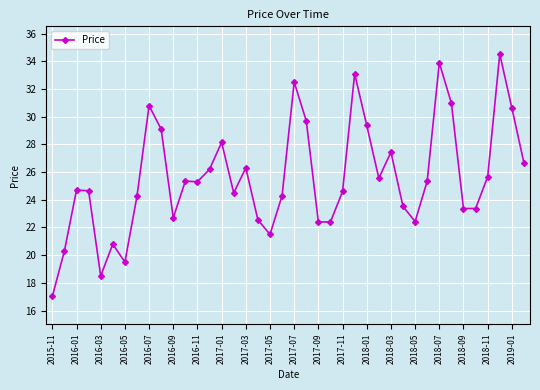

What is the difference between the second highest and minimum values?

16.9